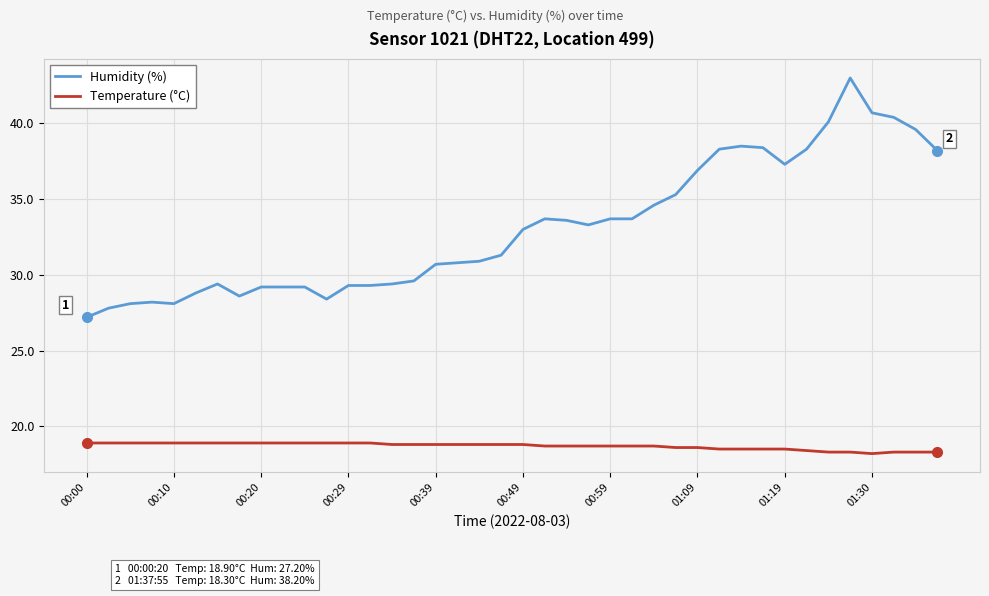

Which series has the largest range (max minus min)?

Humidity (%)